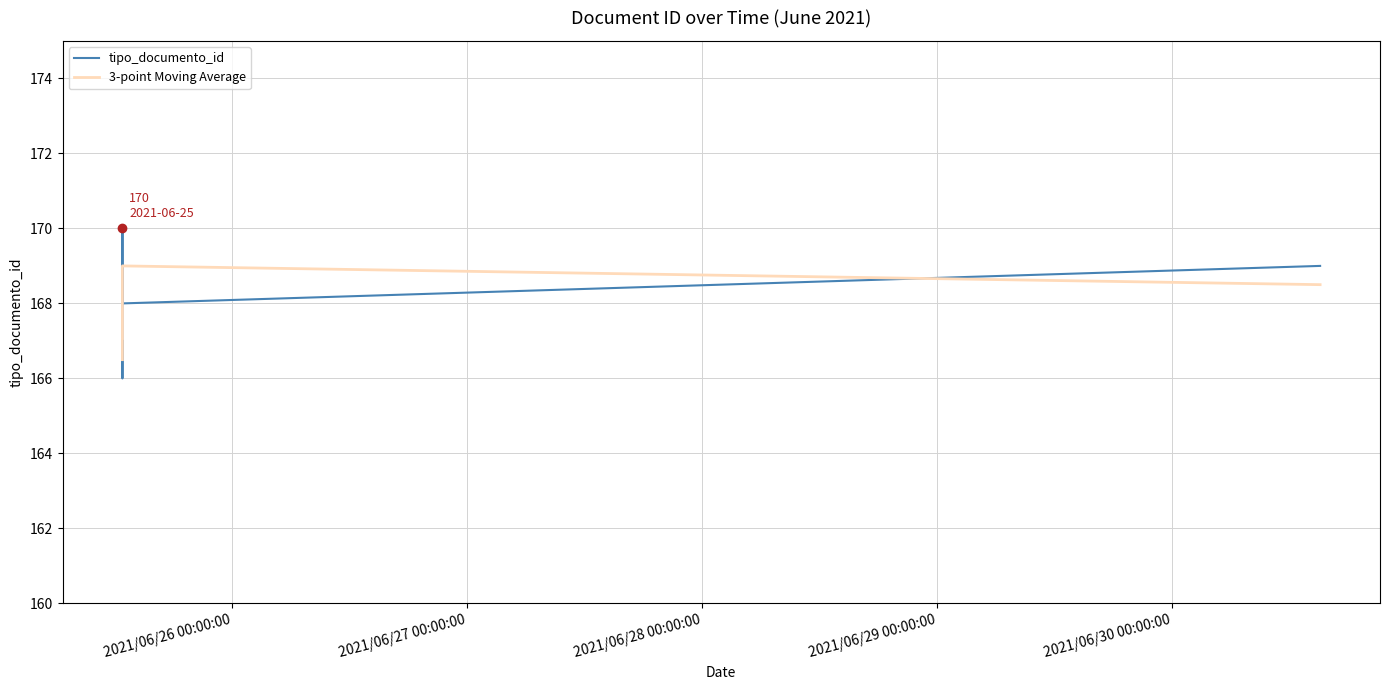

Is the value of 3-point Moving Average at 2021/06/28 00:00:00 greater than the value of tipo_documento_id at 2021/06/27 00:00:00?

Yes